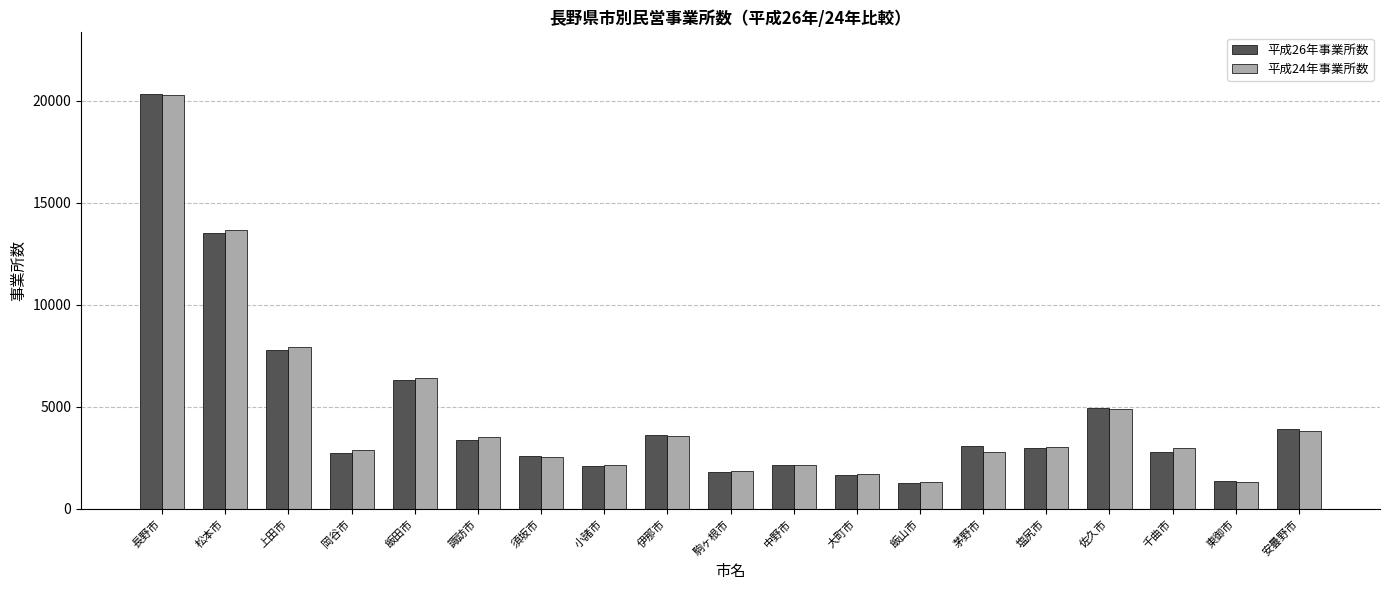

What is the highest value of the 平成26年事業所数 series?

20308